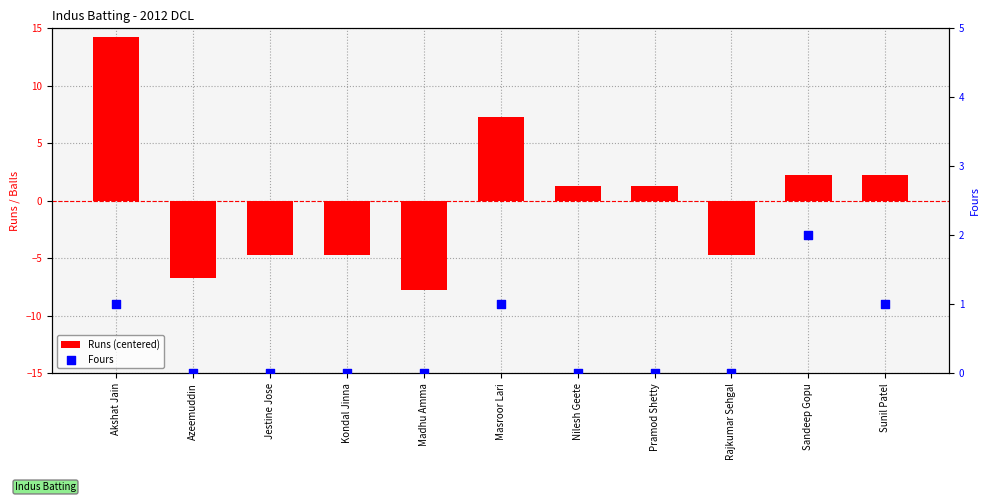

What are all the series names shown in the legend?

Runs (centered), Fours